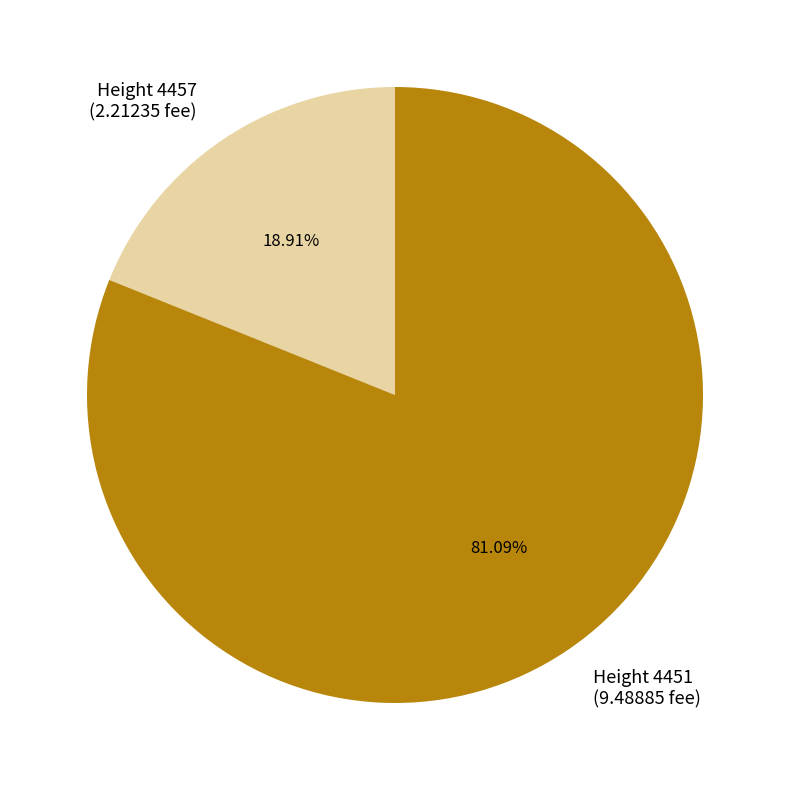

Which has a higher value, Height 4457 (2.21235 fee) or Height 4451 (9.48885 fee)?

Height 4451 (9.48885 fee)